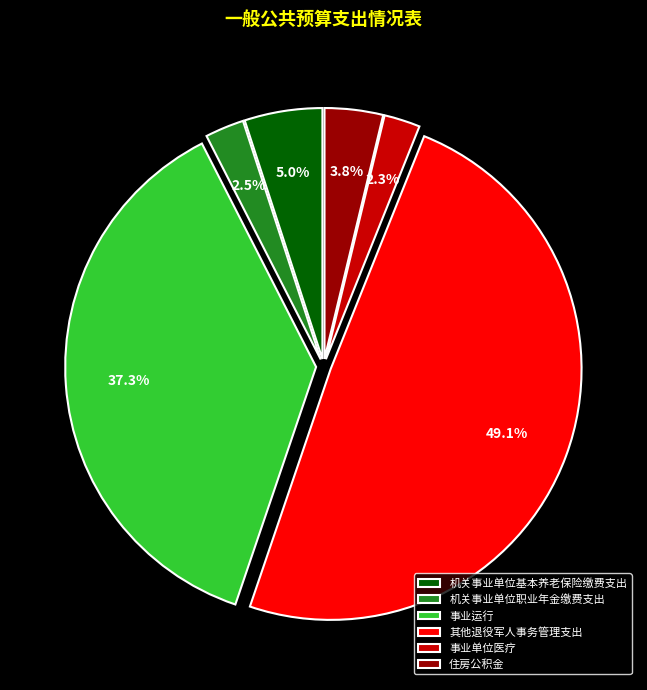

To the nearest percent, what portion does 住房公积金 represent?

4%